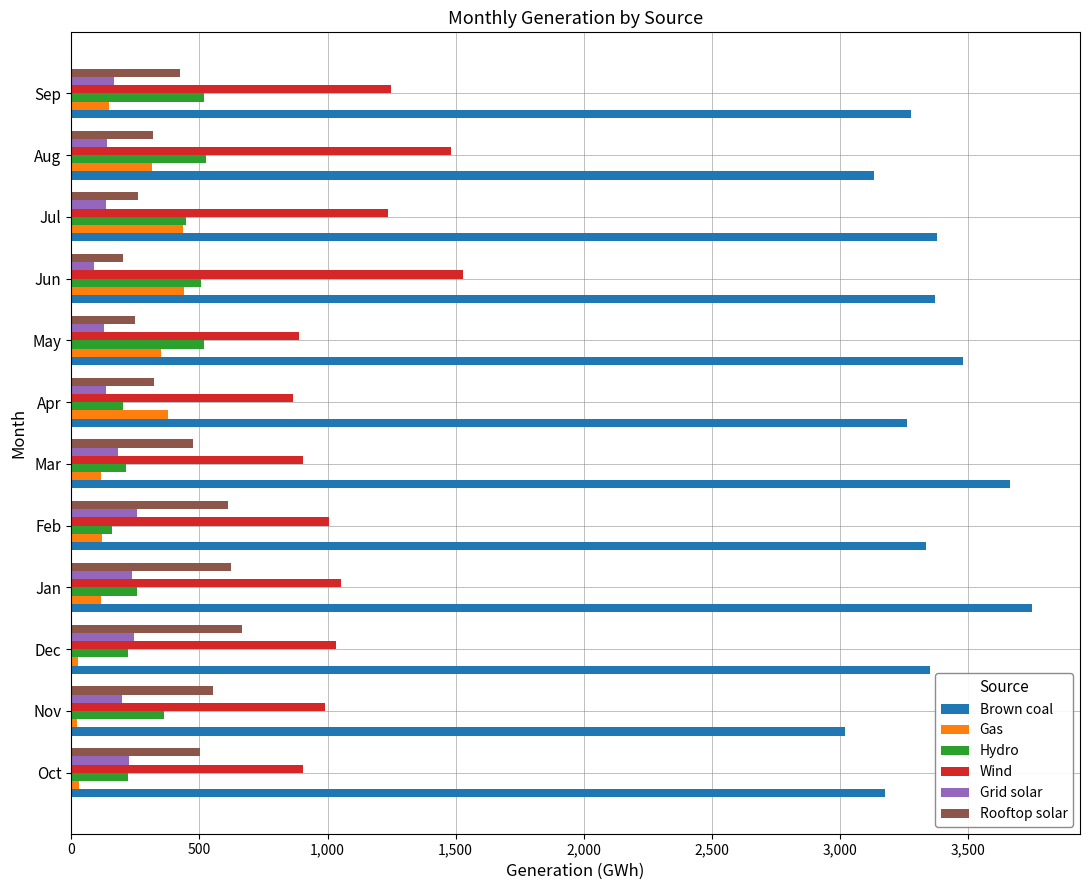

Which series has the largest total across all categories?

Brown coal